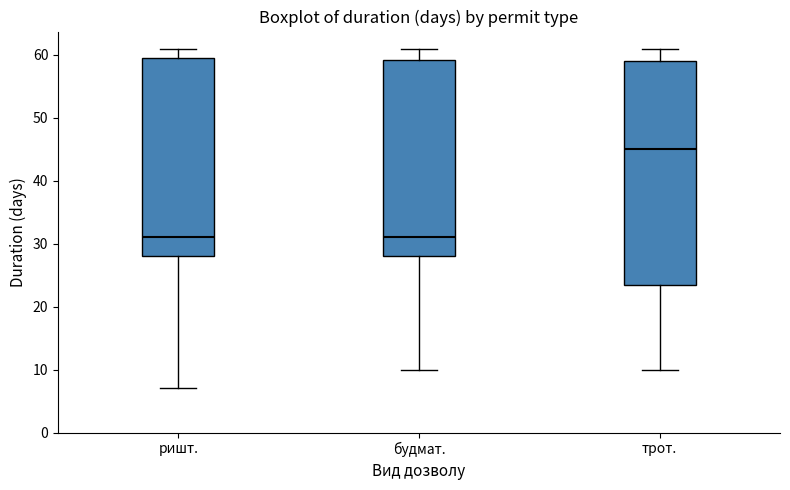

Which box is the tallest, from its lower edge to its upper edge?

трот.